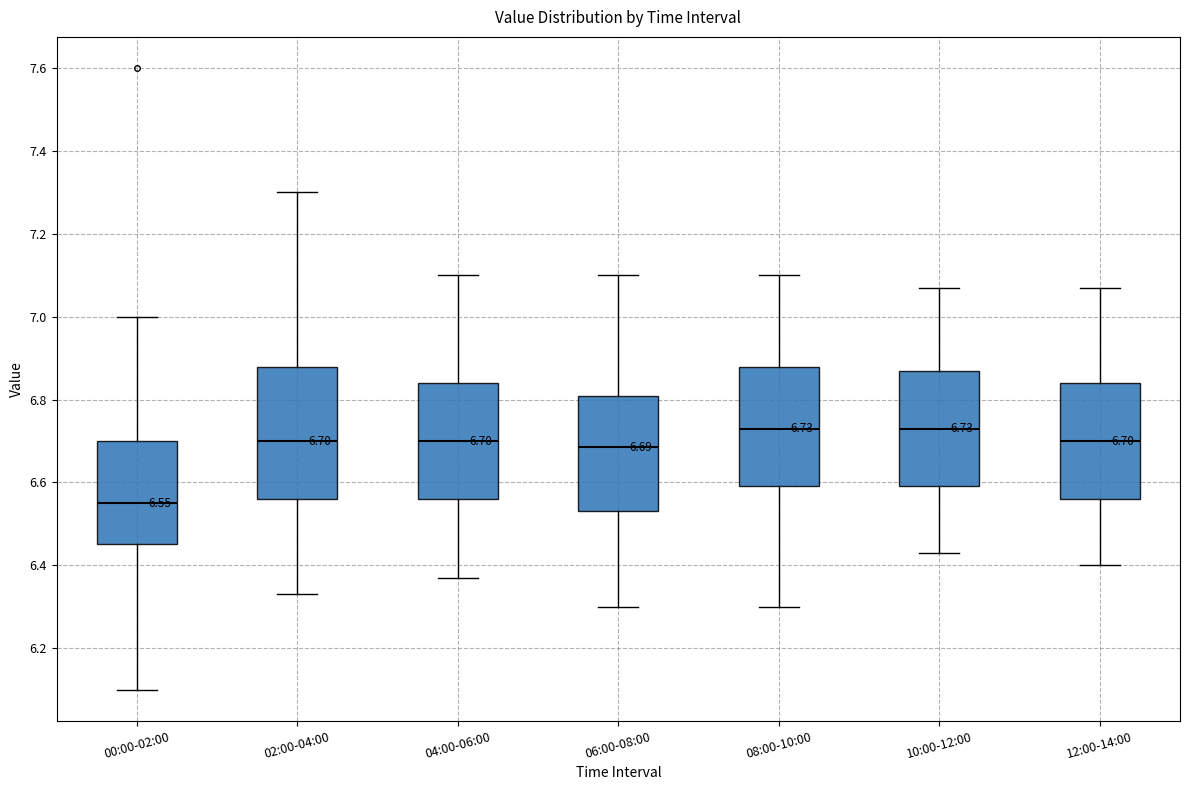

Comparing the boxes themselves (not the whiskers), which one is the tallest?

02:00-04:00